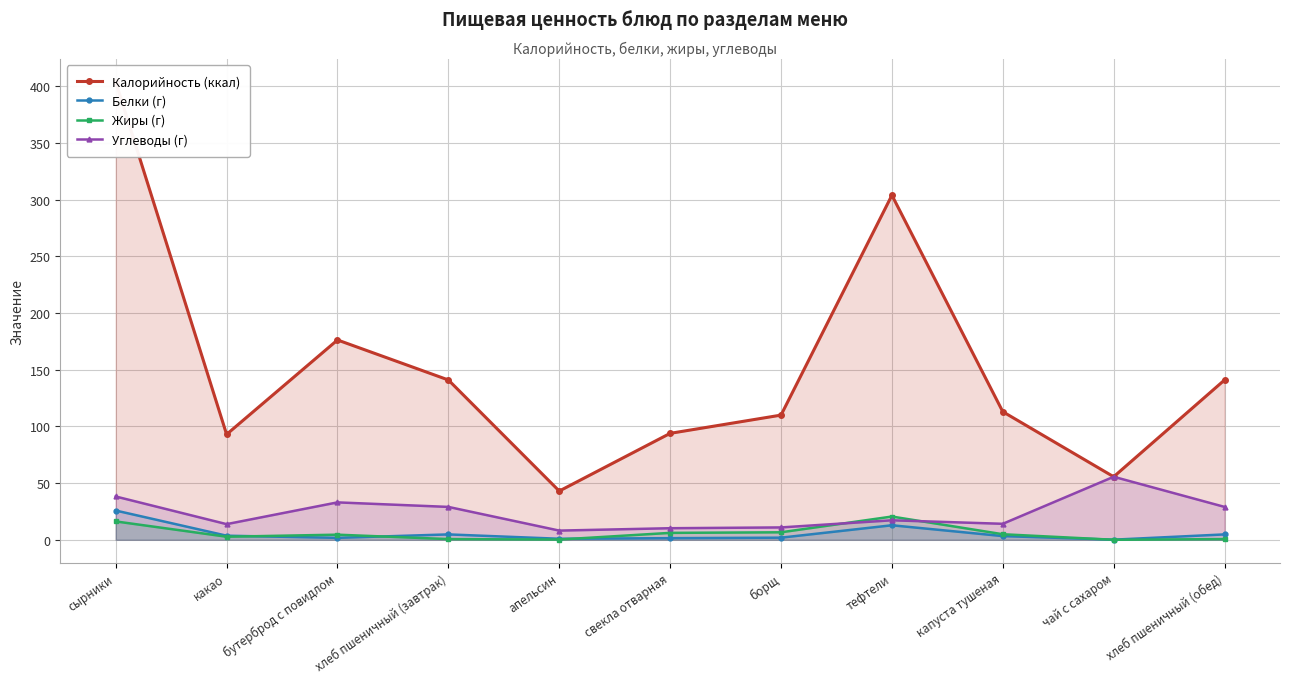

What is the total value across all series at хлеб пшеничный (обед)?

175.3